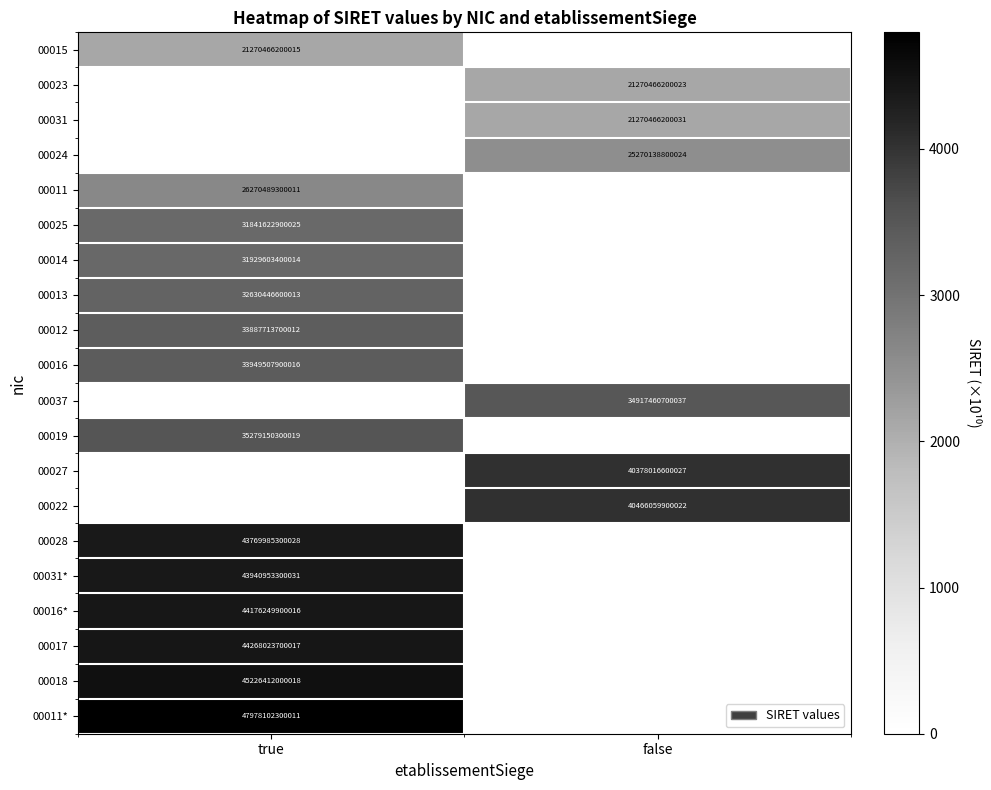

True or false: 00019 has a value of 35279150300019 at true.

True